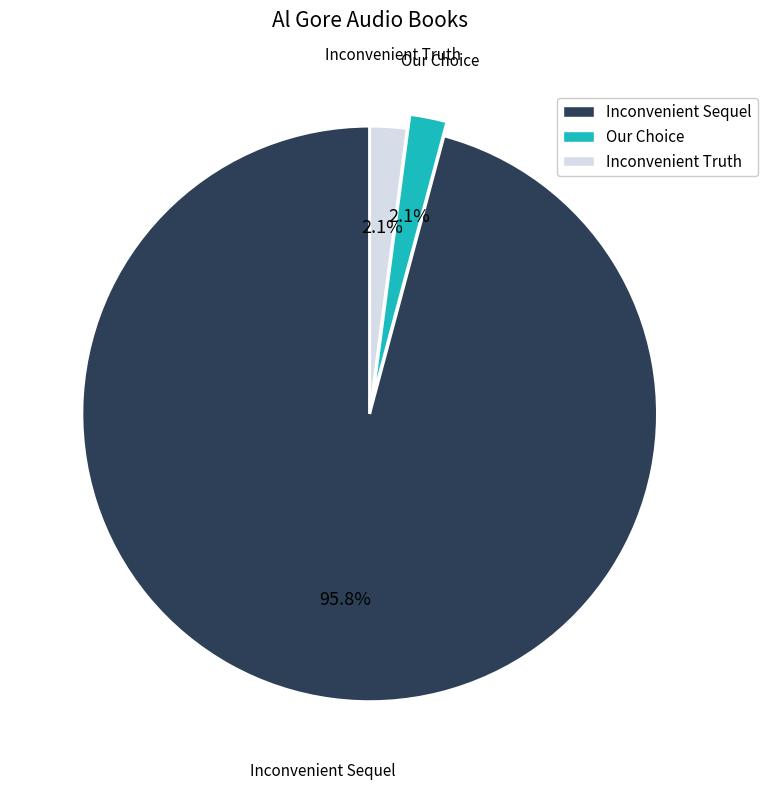

What is the ratio of the value at Our Choice to the value at Inconvenient Truth?

1.0